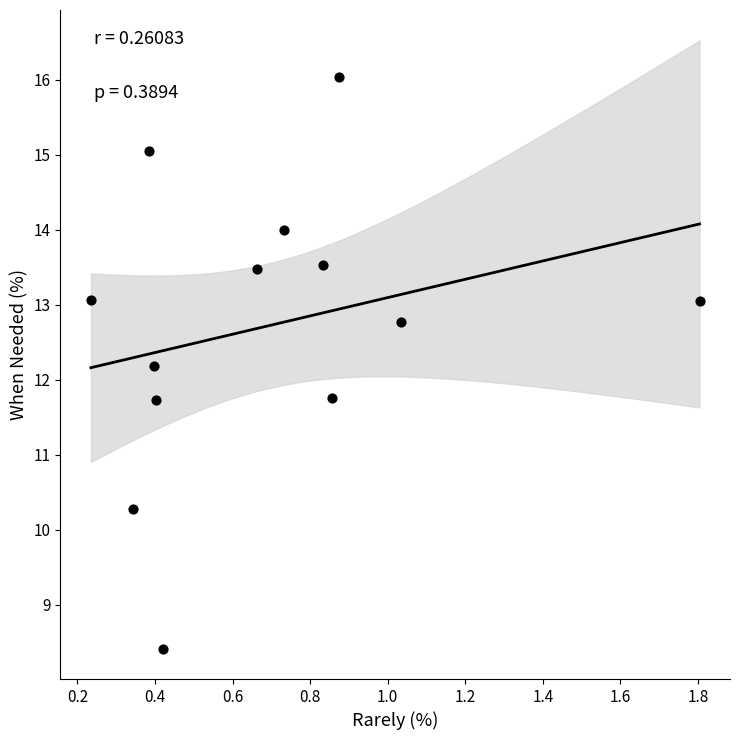

What is the range of Y values (max minus min)?

7.6